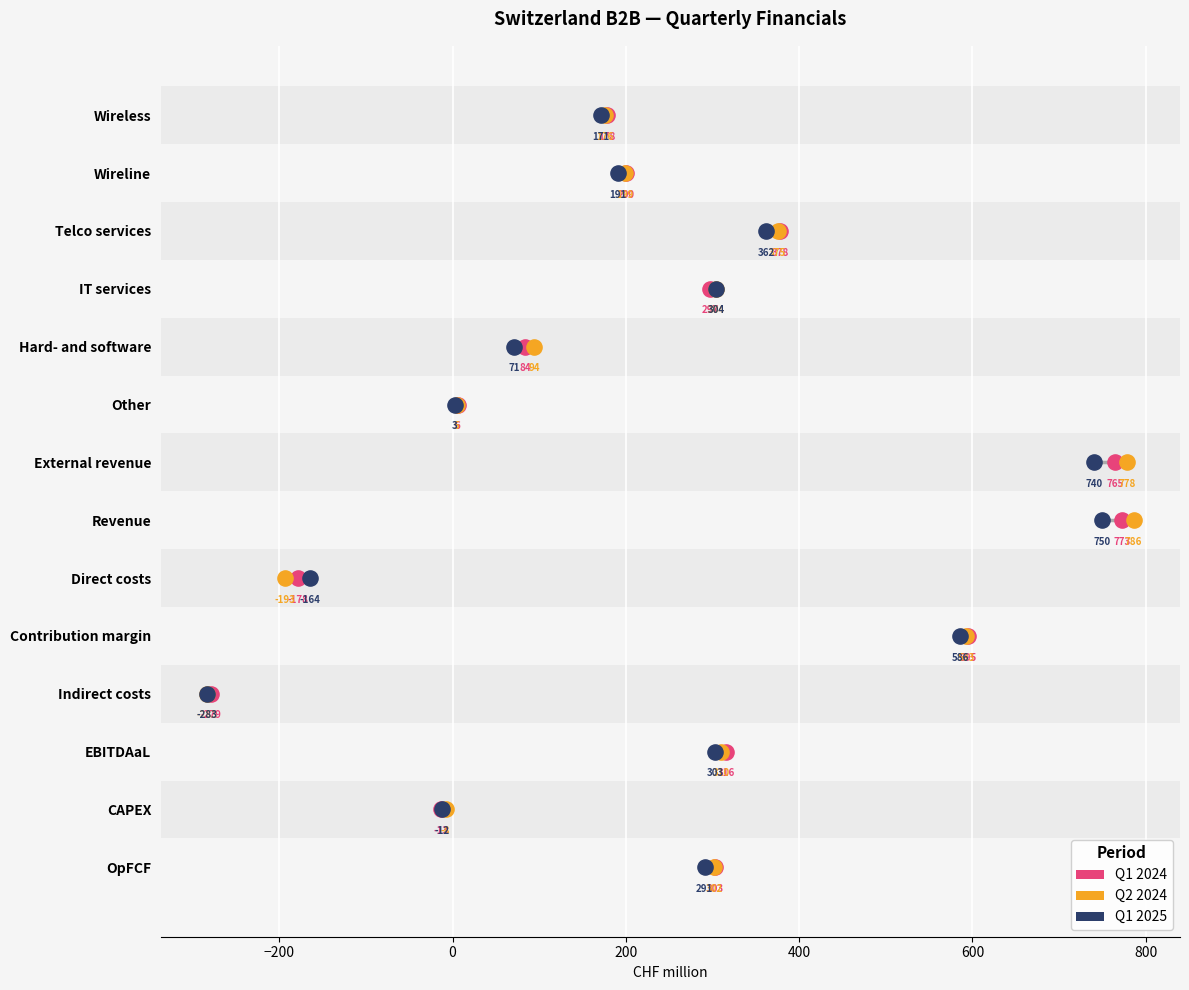

Which series reaches the maximum Y coordinate?

Q1 2024